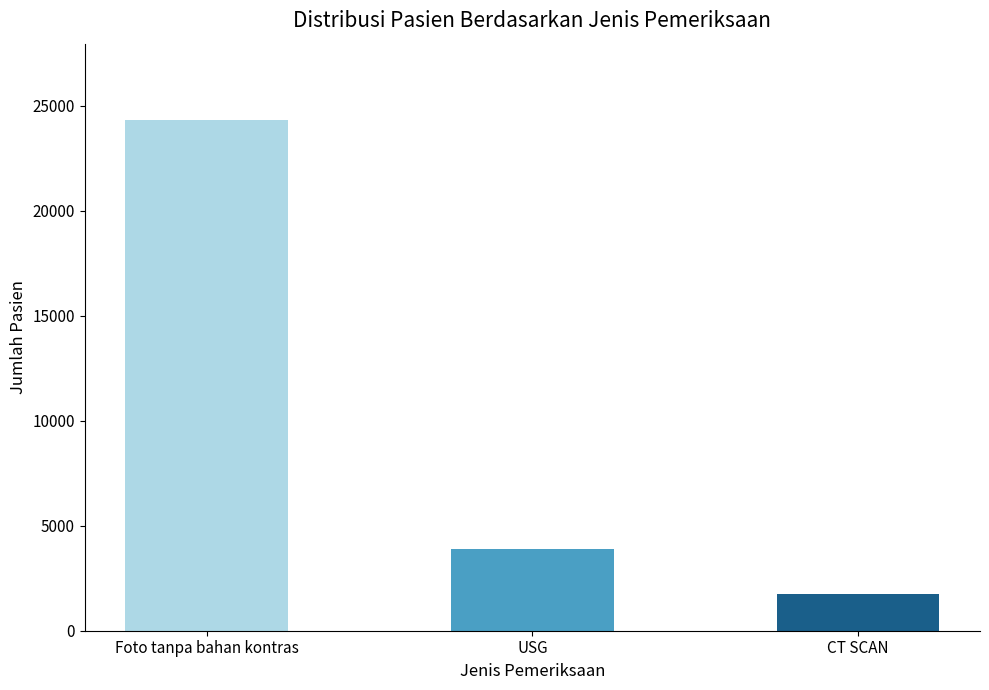

What is the minimum value shown in the chart?

1769